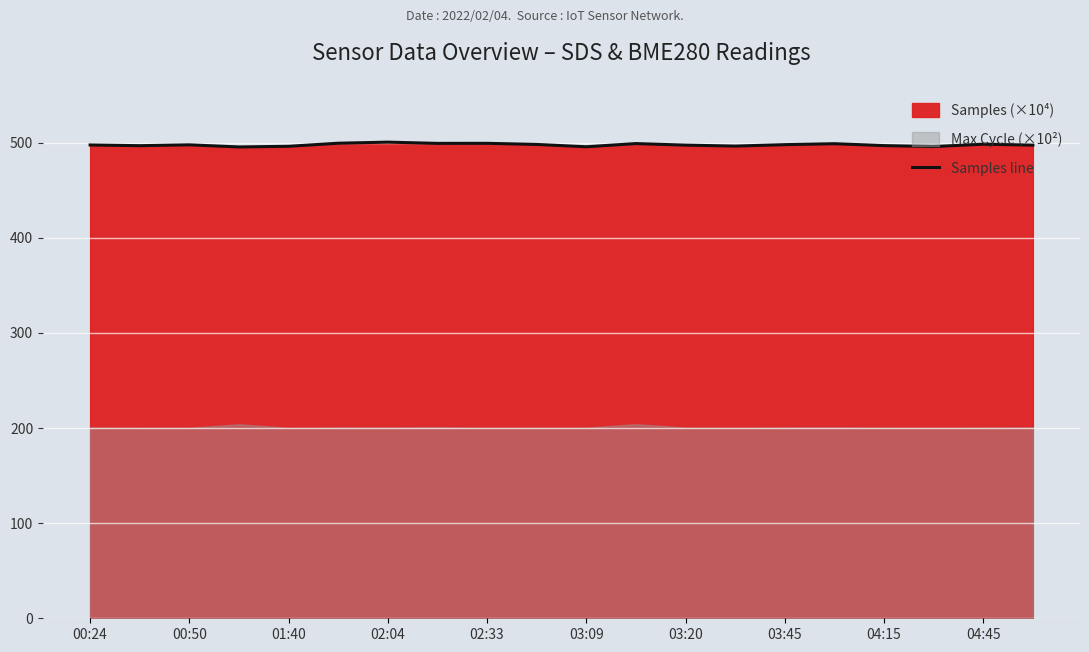

What is the minimum value for Samples line?

495.6